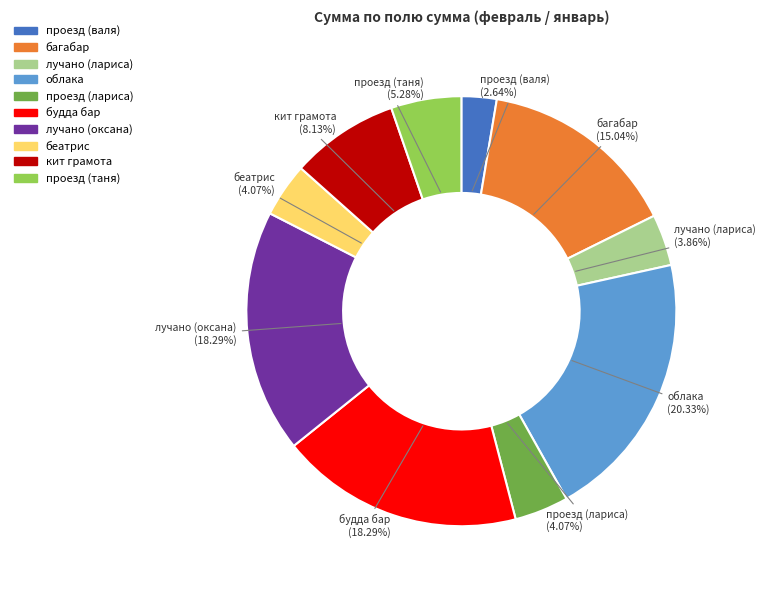

Is it true that лучано (лариса) is 11% of the pie?

False